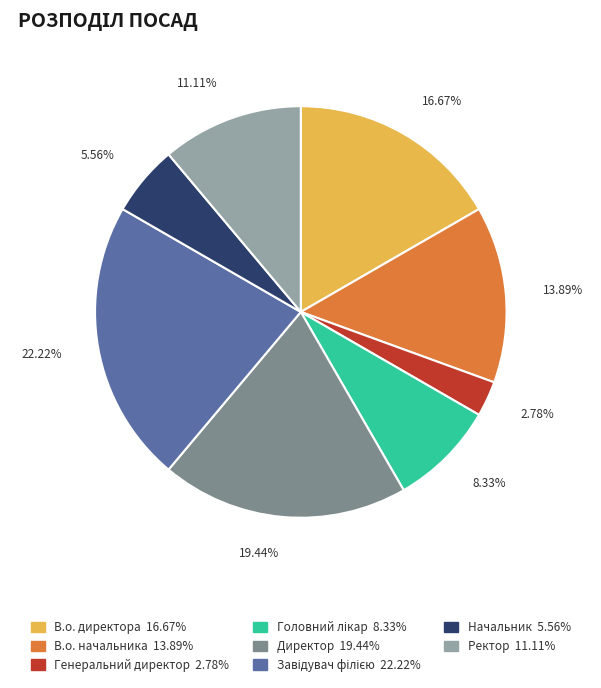

How many segments does this pie chart have?

8